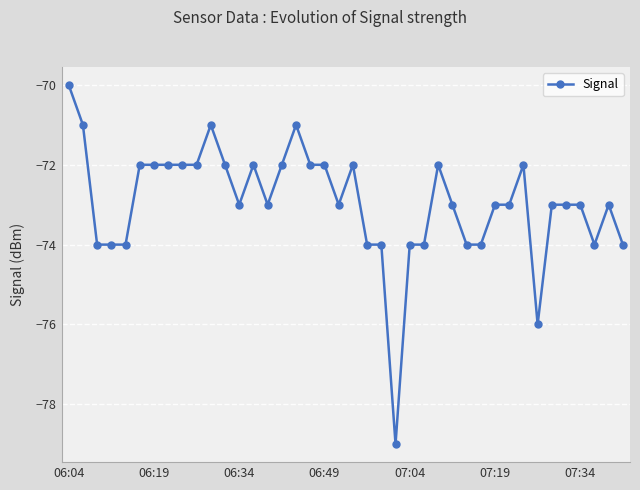

Does the chart have visible grid lines?

Yes